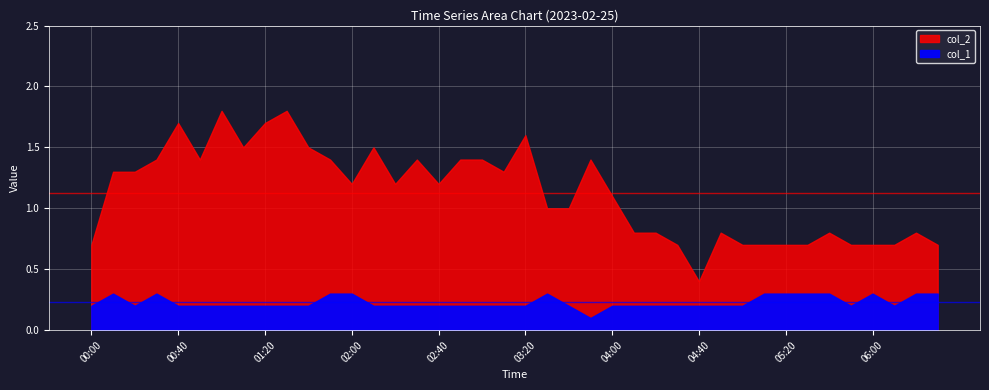

True or false: col_2 and col_1 cross at least once.

False